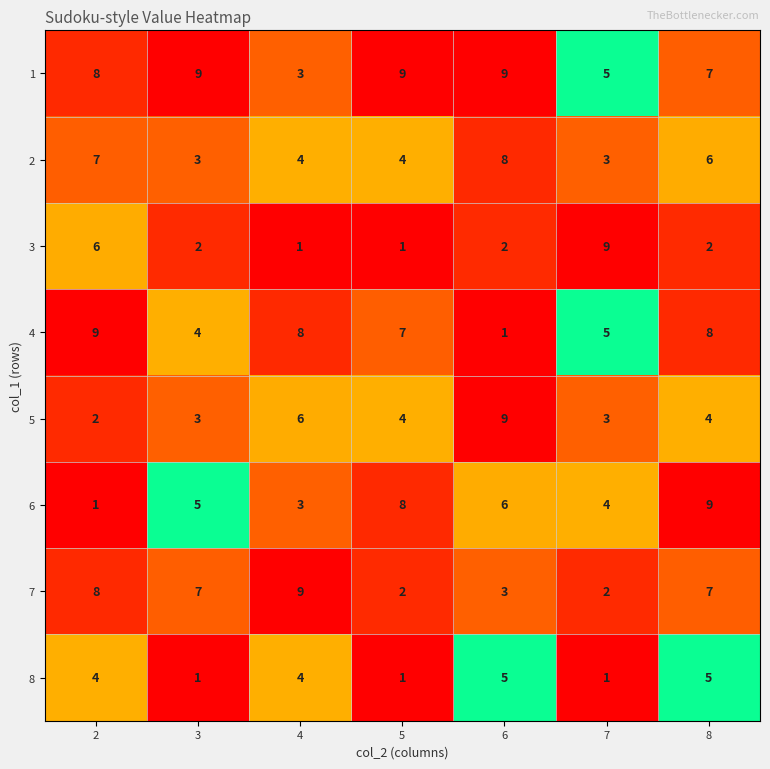

At which category is the sum across all series the highest?

8